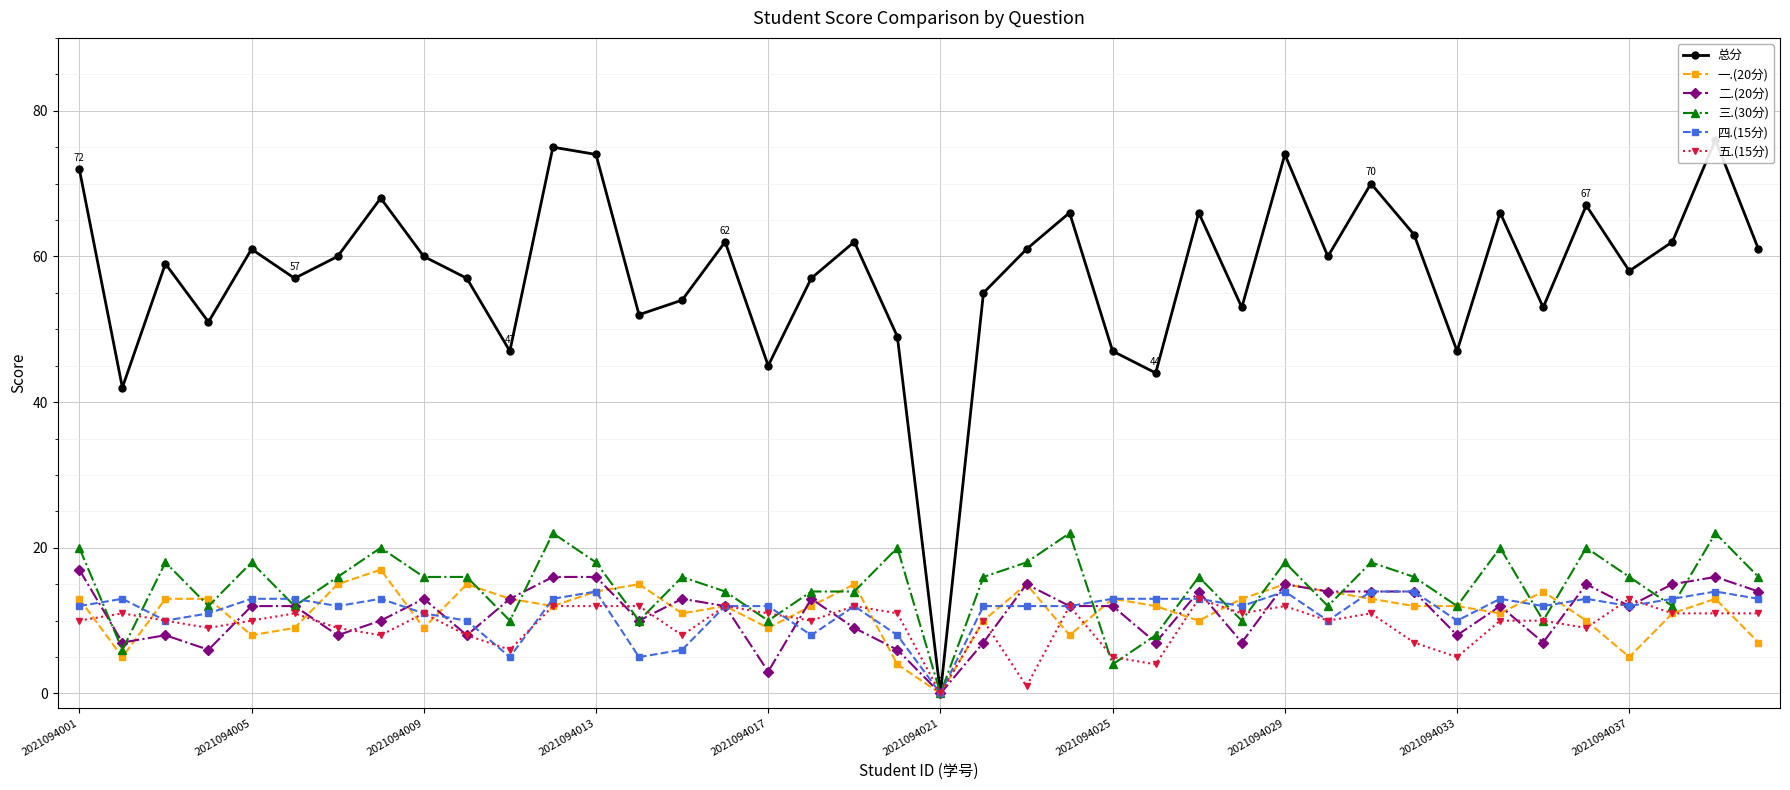

At which category is the sum across all series the highest?

38